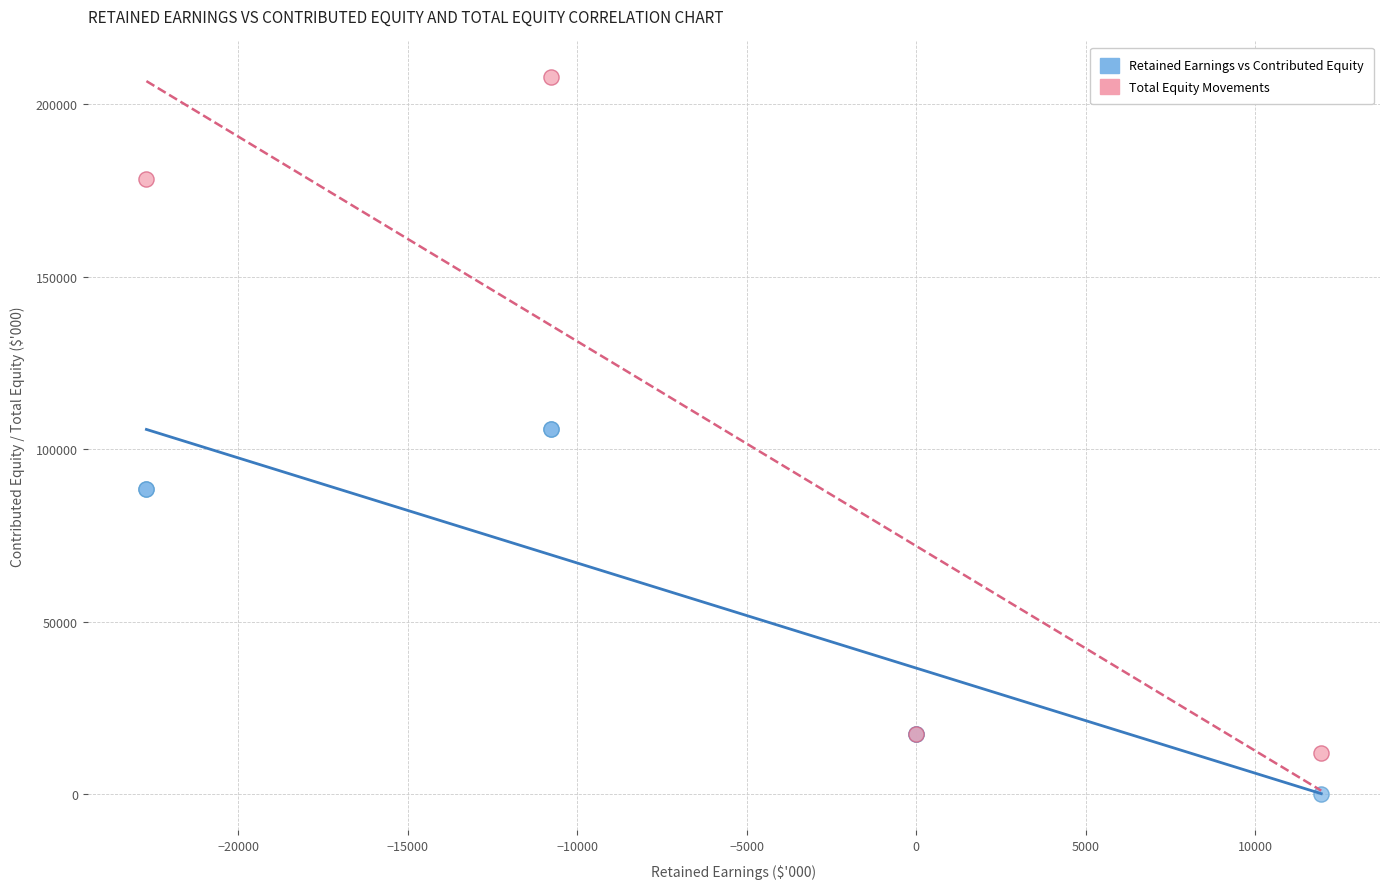

Which series reaches the minimum Y coordinate?

Retained Earnings vs Contributed Equity